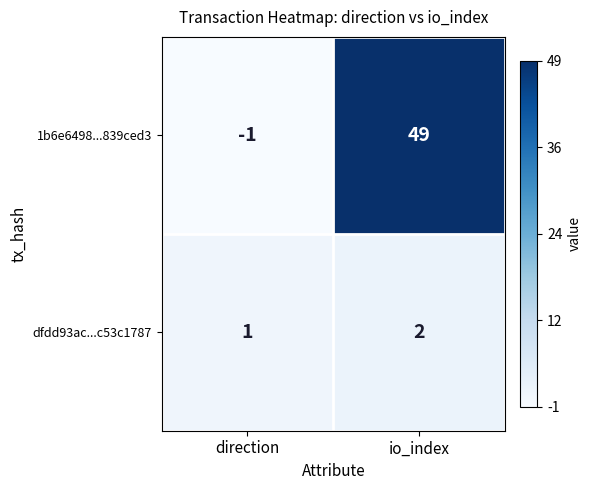

At how many categories does at least one series exceed 32?

1